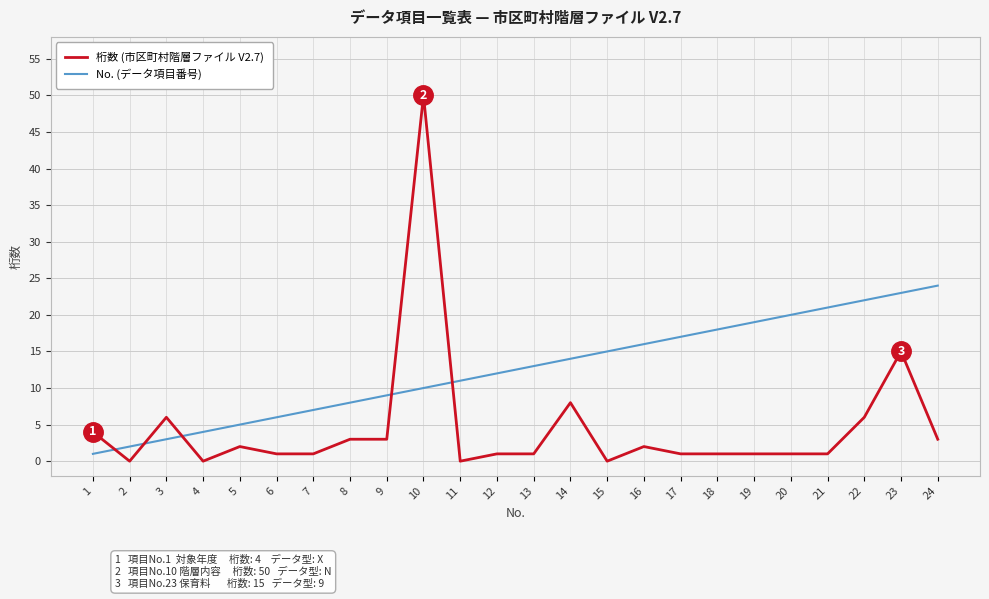

Is it true that No. (データ項目番号) equals 36 at 23?

False